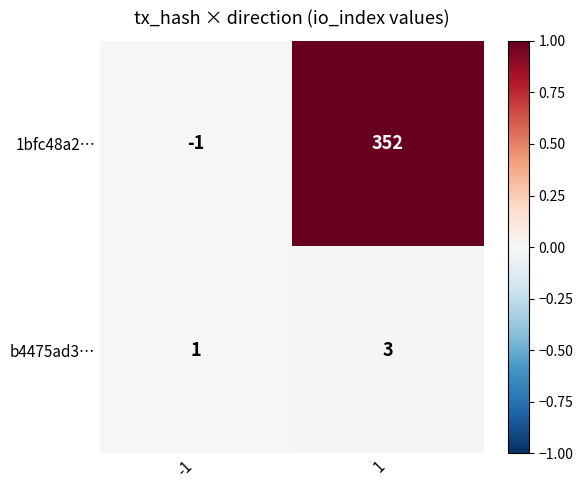

Rank the series at -1 from highest to lowest value.

b4475ad3…, 1bfc48a2…